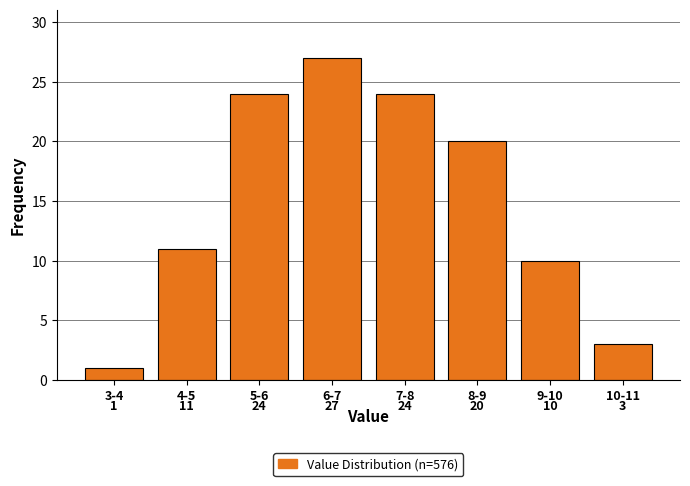

Reading left to right, what are all the values shown in this chart?

1	11	24	27	24	20	10	3